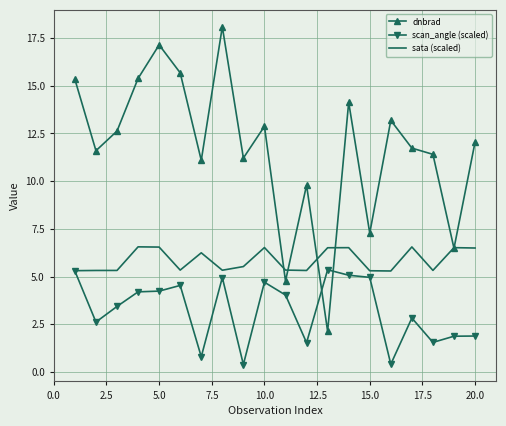

Which series has the largest total across all categories?

dnbrad